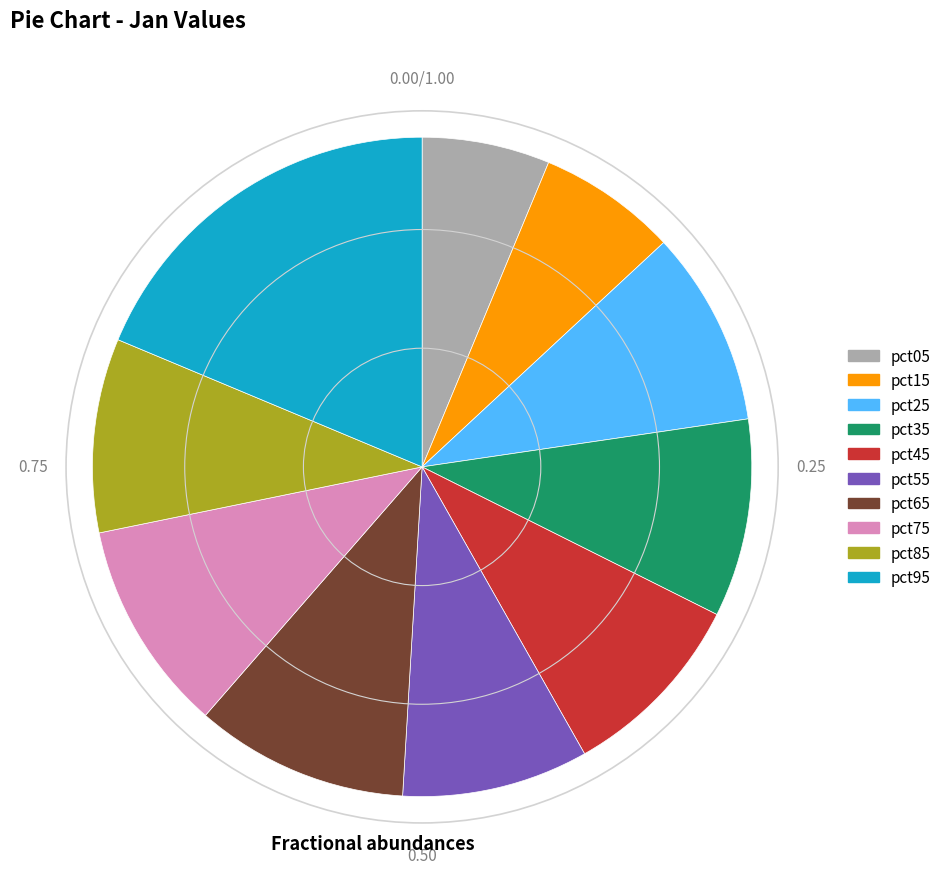

Combined, do pct65 and pct25 account for over 50%?

No